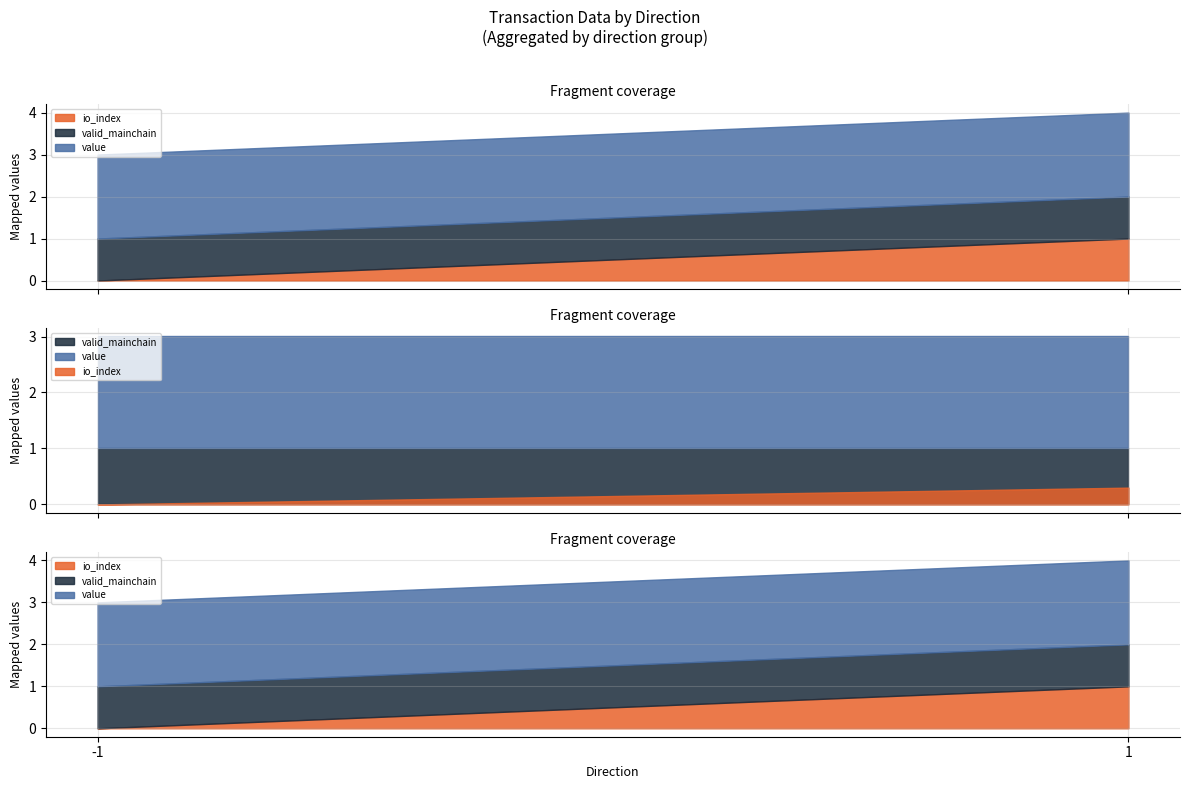

Between -1 and 1, which is larger?

1